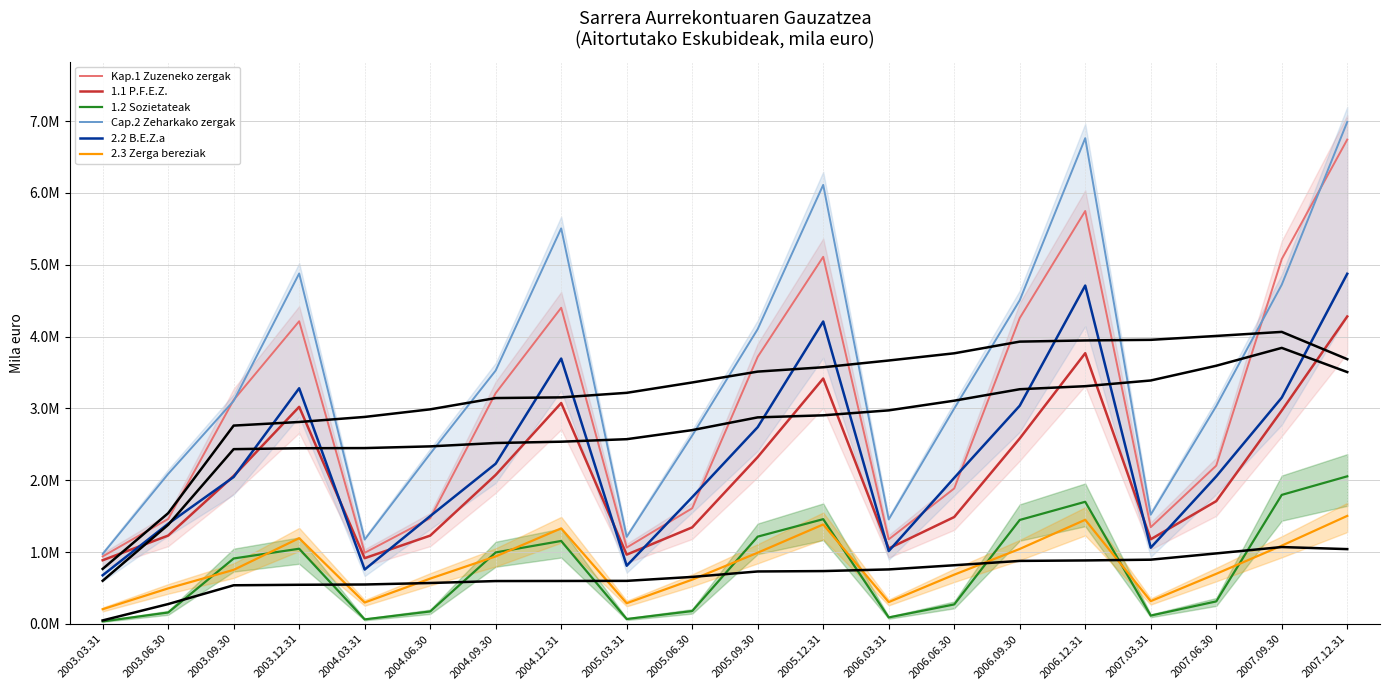

Which series changed the most between 2005.06.30 and 2007.06.30?

Kap.1 Zuzeneko zergak